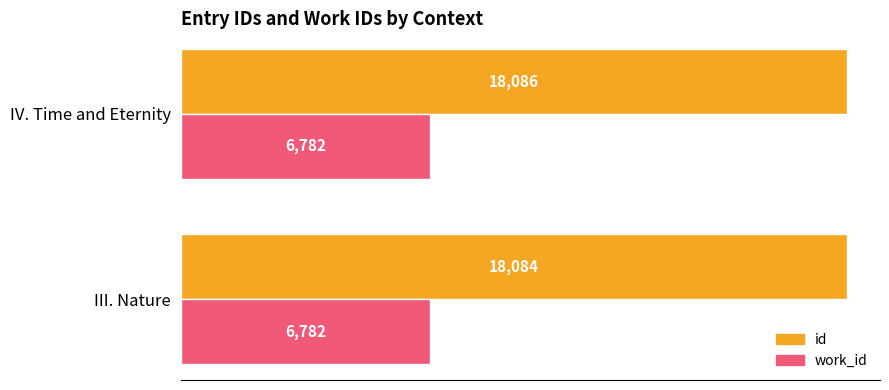

What is the sum of the work_id values at III. Nature and IV. Time and Eternity?

13564